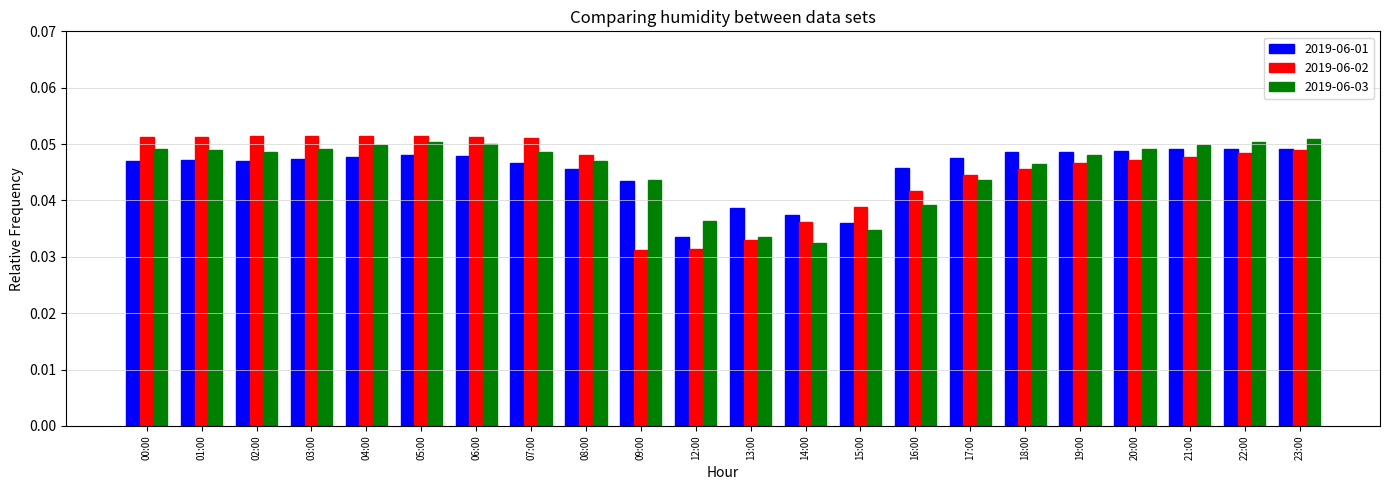

What is the sum of all 2019-06-03 values?

1.0